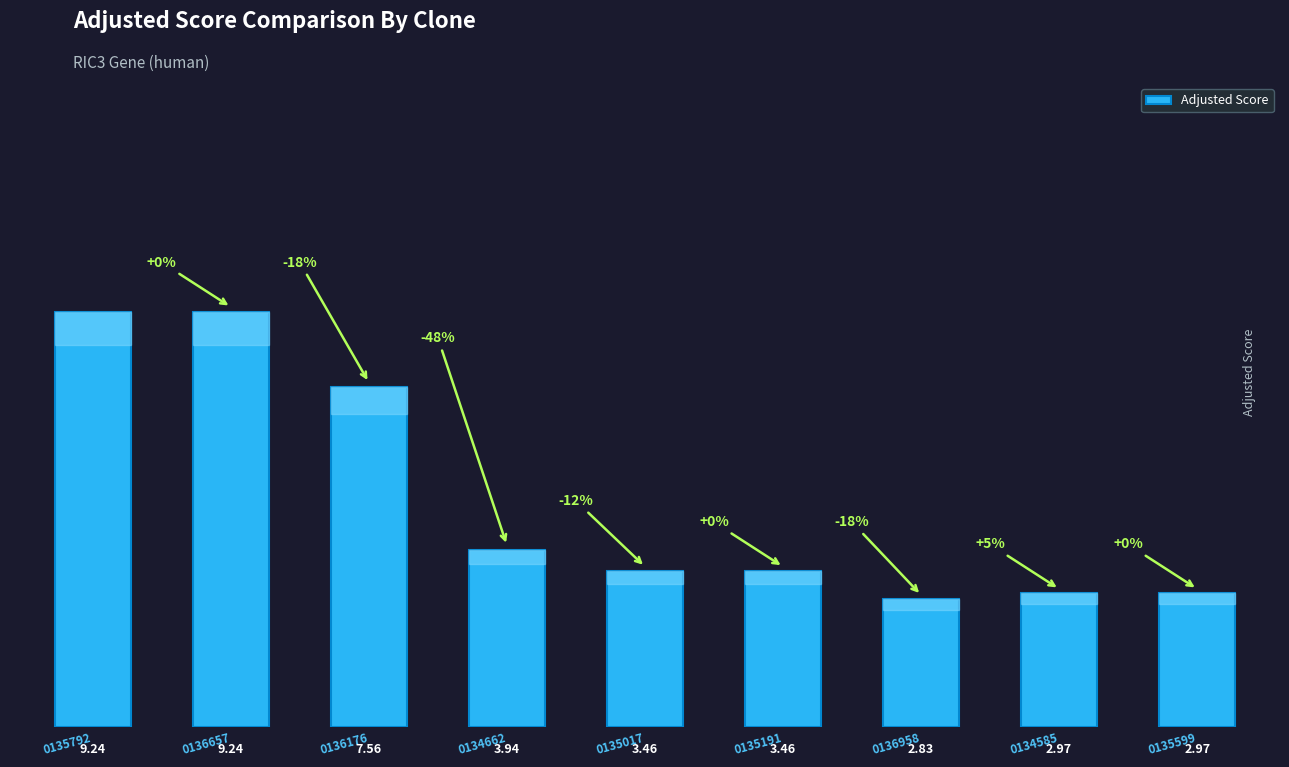

What is the change in value from 0136657 to 0135191?

-5.8